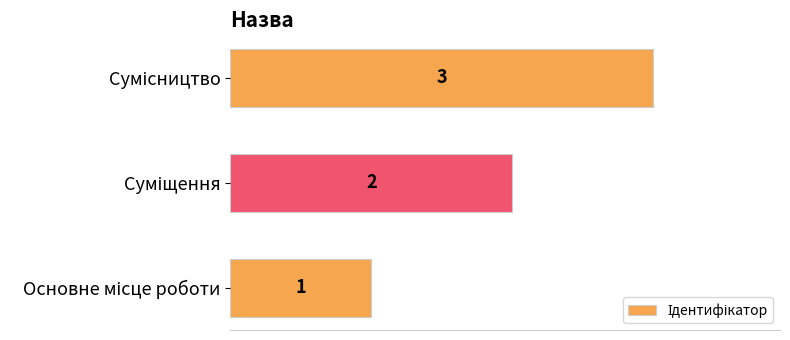

How many values are between 1 and 3?

3